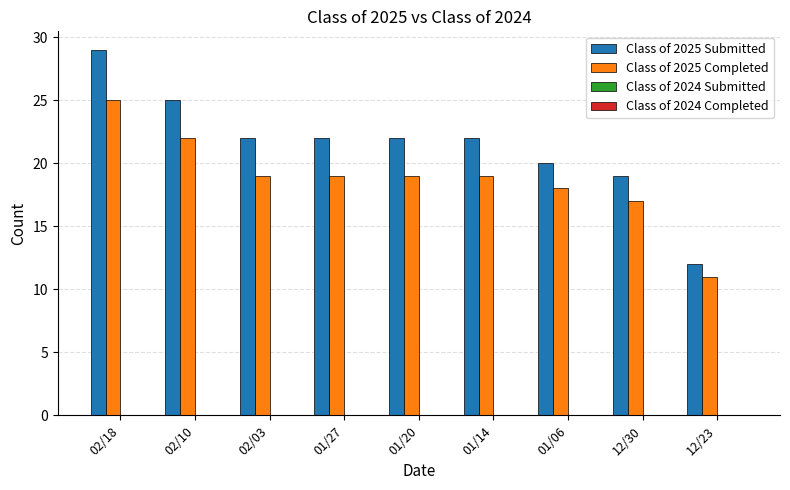

Does the chart contain any negative values?

No